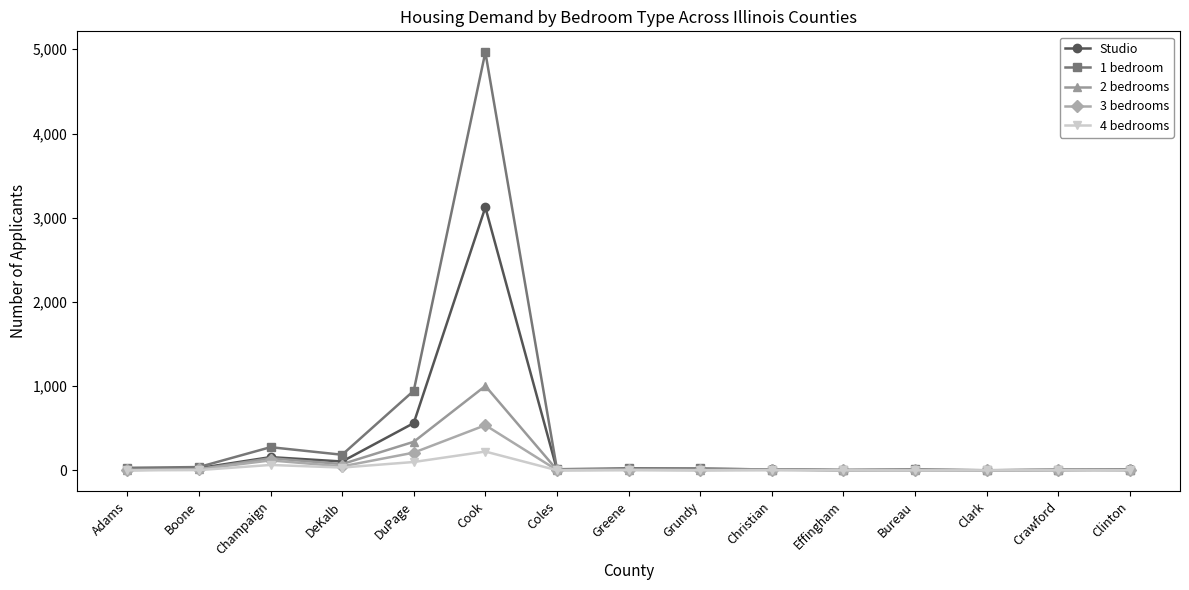

What position from the right is Clark?

3